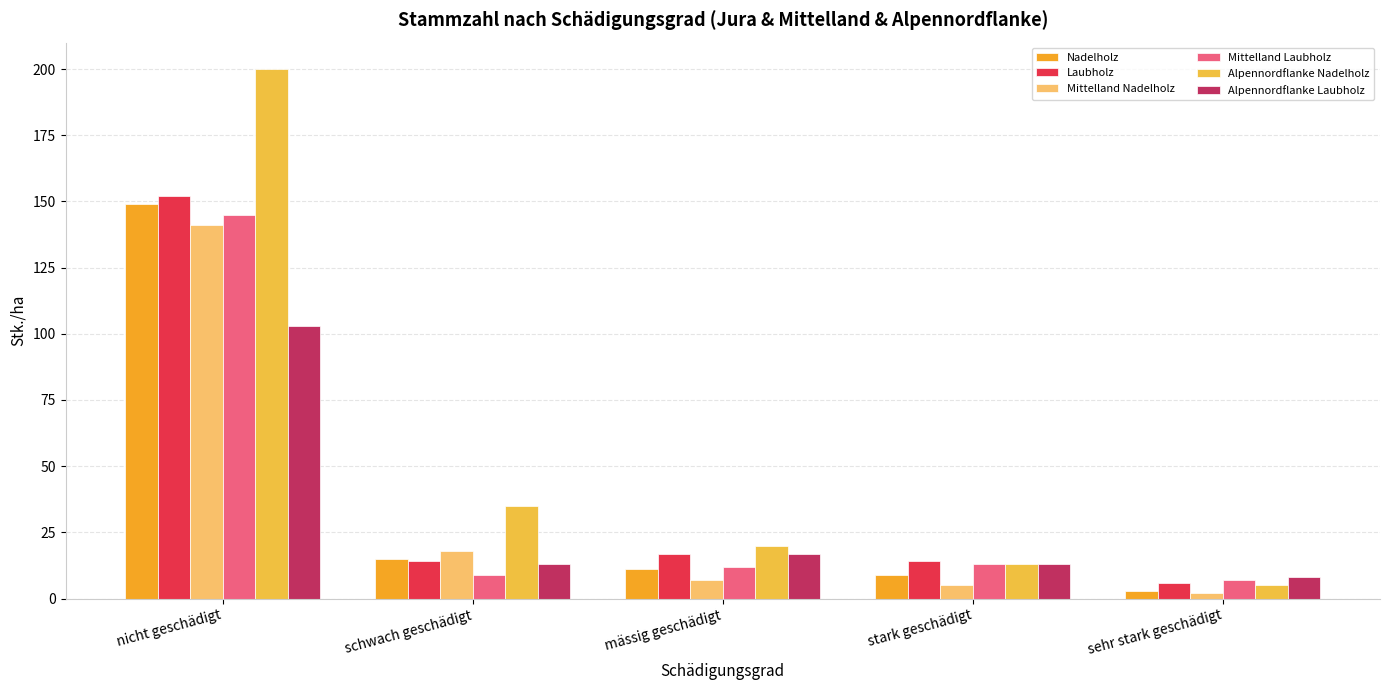

At how many categories does at least one series exceed 155?

1